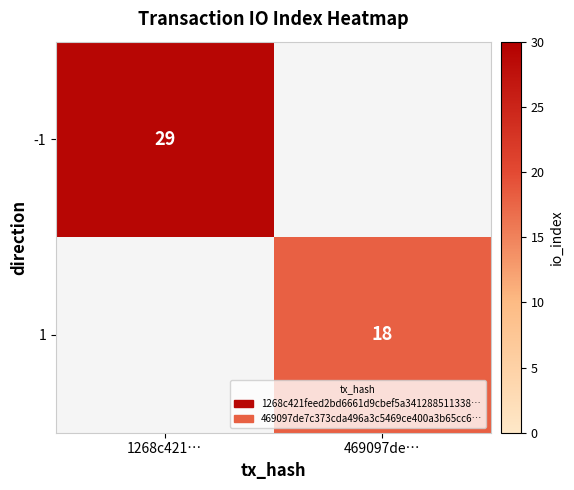

The 1 series shows 32 at 469097de…. True or false?

False